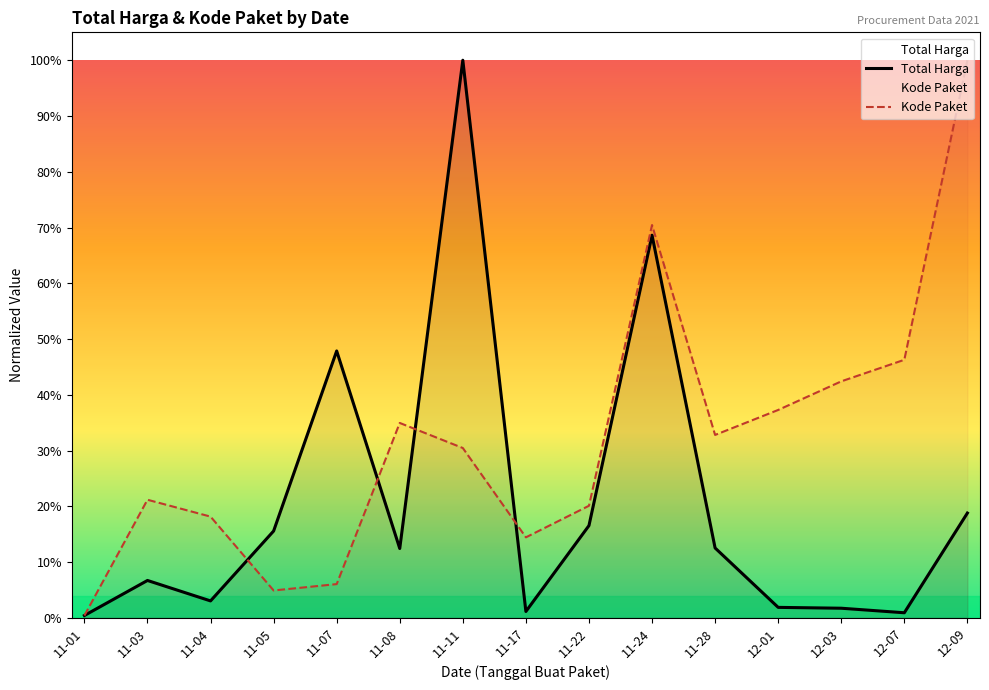

What is the label of the 1st point from the right?

12-09